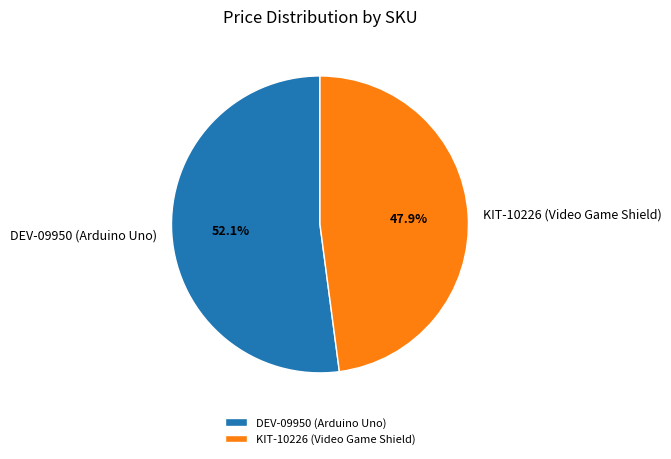

What percentage is NOT represented by KIT-10226 (Video Game Shield)?

52.1%